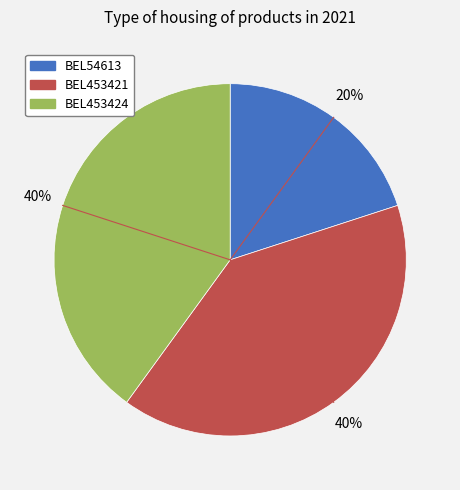

What percentage is the BEL453421 slice, to the nearest percent?

40%